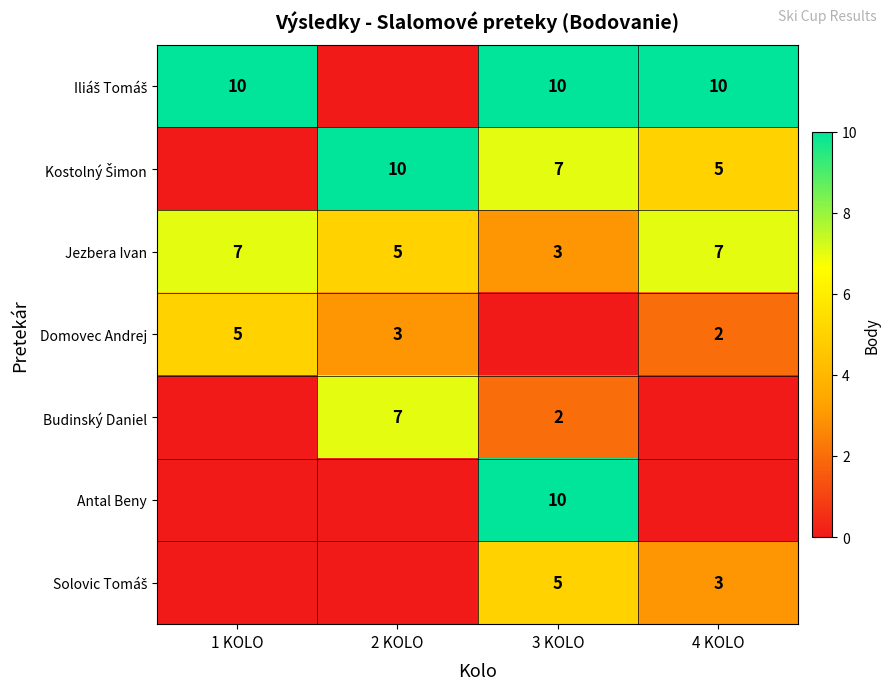

What value does the Jezbera Ivan series have at 1 KOLO?

7